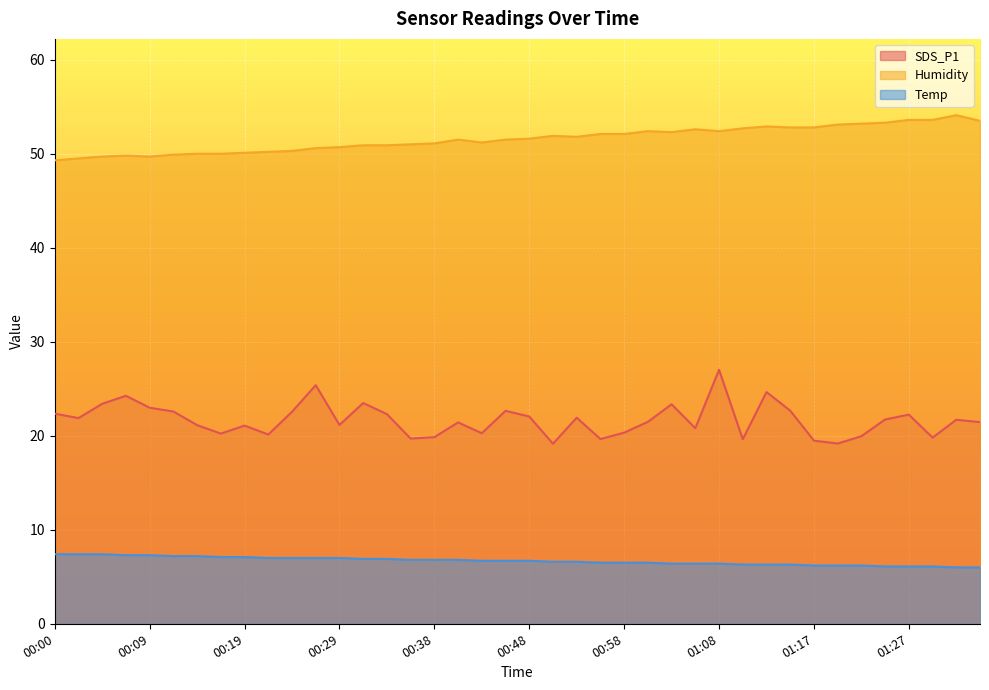

Rank the series at 00:36 from highest to lowest value.

Humidity, SDS_P1, Temp